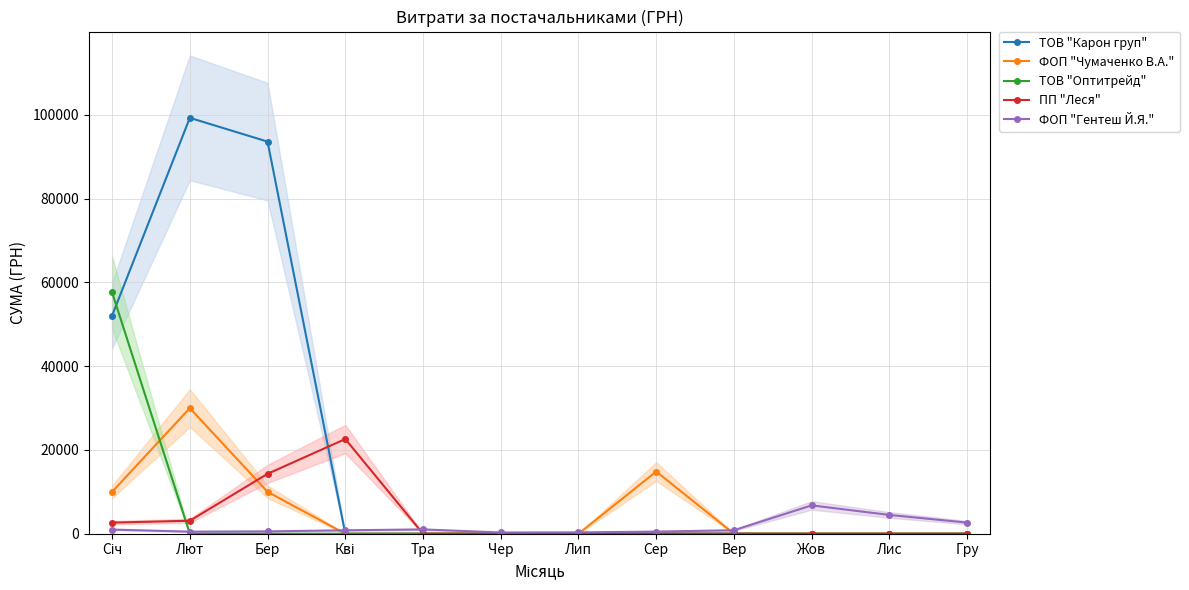

What is the label of the 2nd point from the left?

Лют